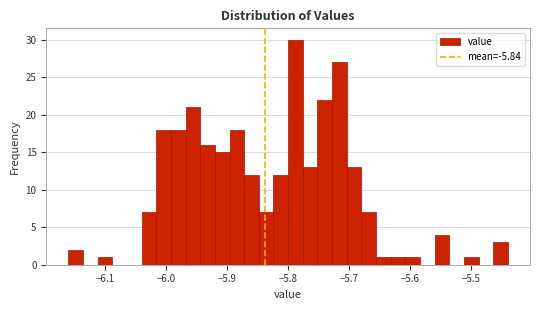

Read against the x-axis, roughly where is the centre of the tallest bar?

-5.79